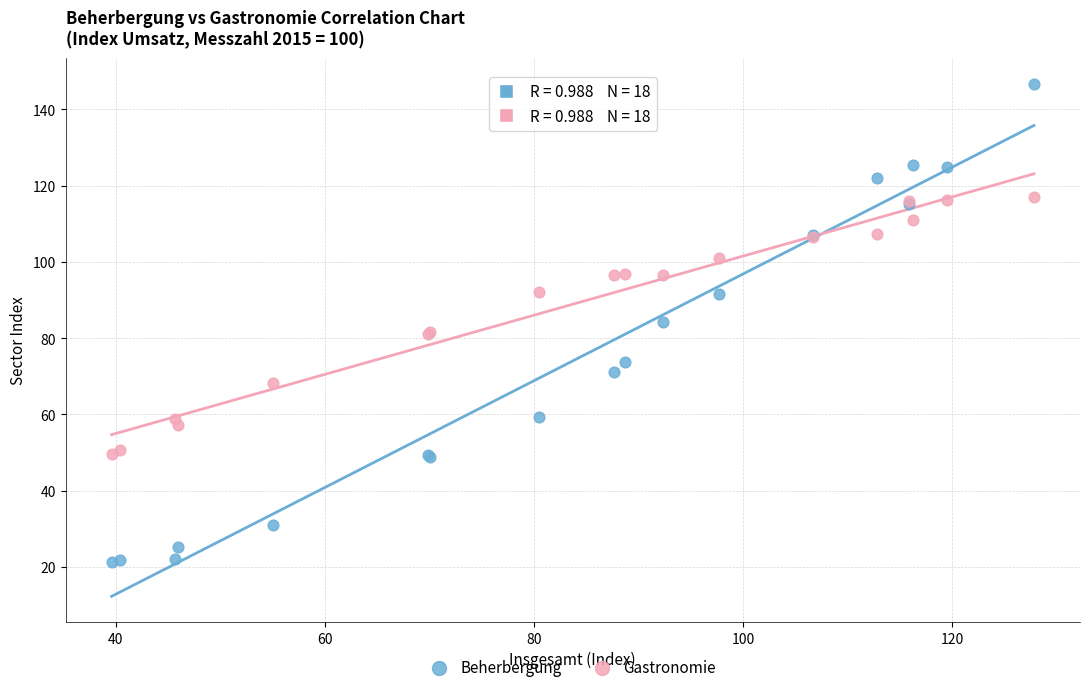

Which series reaches the minimum Y coordinate?

Beherbergung